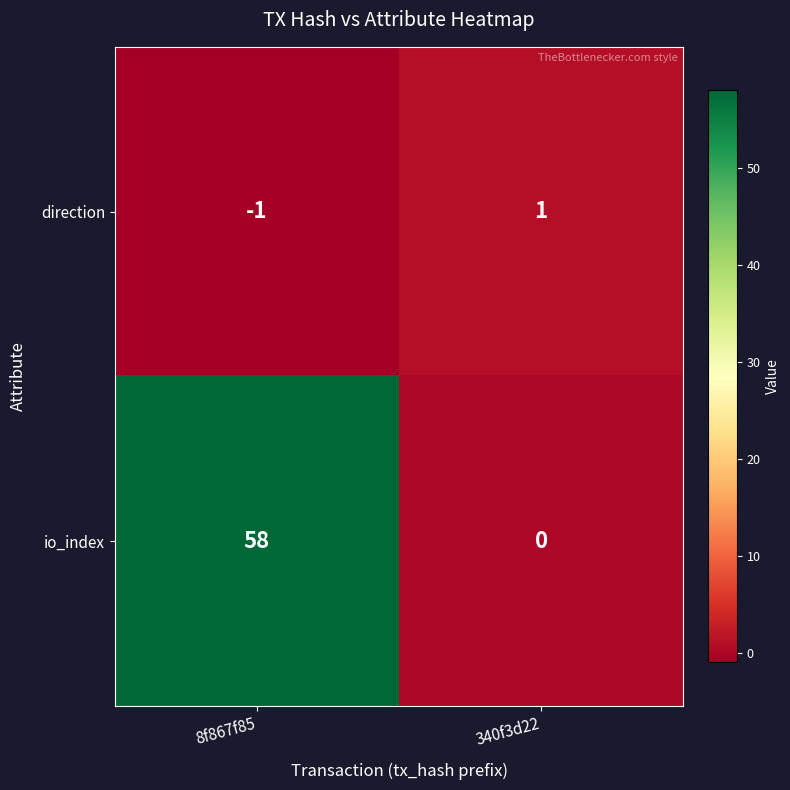

What is the total value across all series at 8f867f85?

57